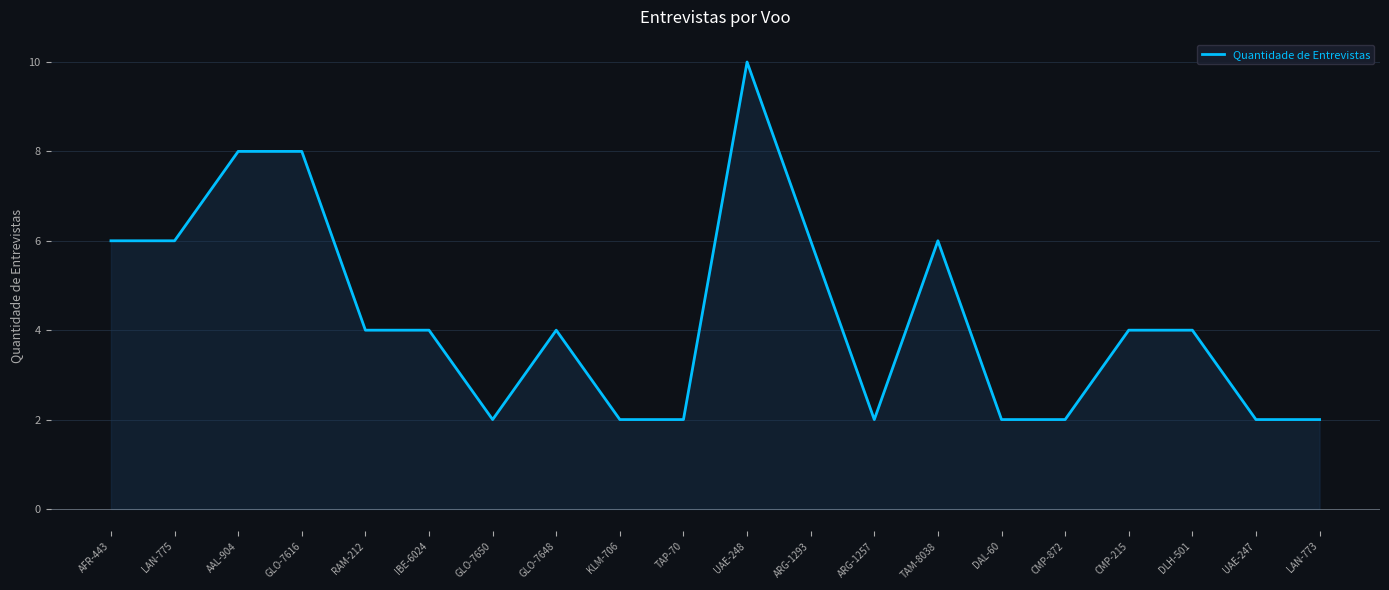

Reading left to right, what are all the values shown in this chart?

AFR-443=6	LAN-775=6	AAL-904=8	GLO-7616=8	RAM-212=4	IBE-6024=4	GLO-7650=2	GLO-7648=4	KLM-706=2	TAP-70=2	UAE-248=10	ARG-1293=6	ARG-1257=2	TAM-8038=6	DAL-60=2	CMP-872=2	CMP-215=4	DLH-501=4	UAE-247=2	LAN-773=2